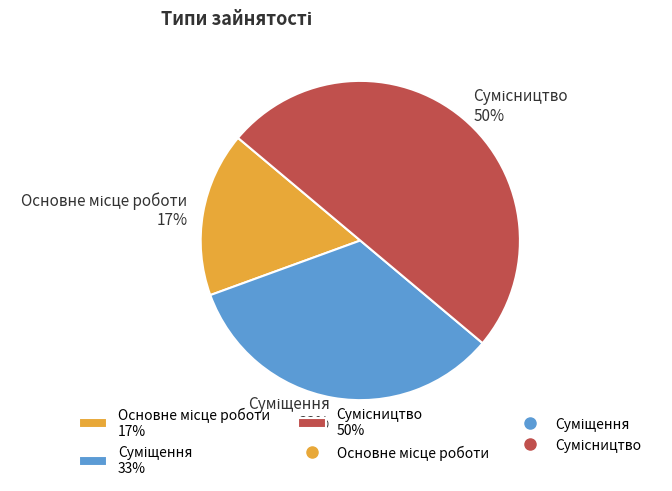

To the nearest percent, what is the average slice percentage?

33%